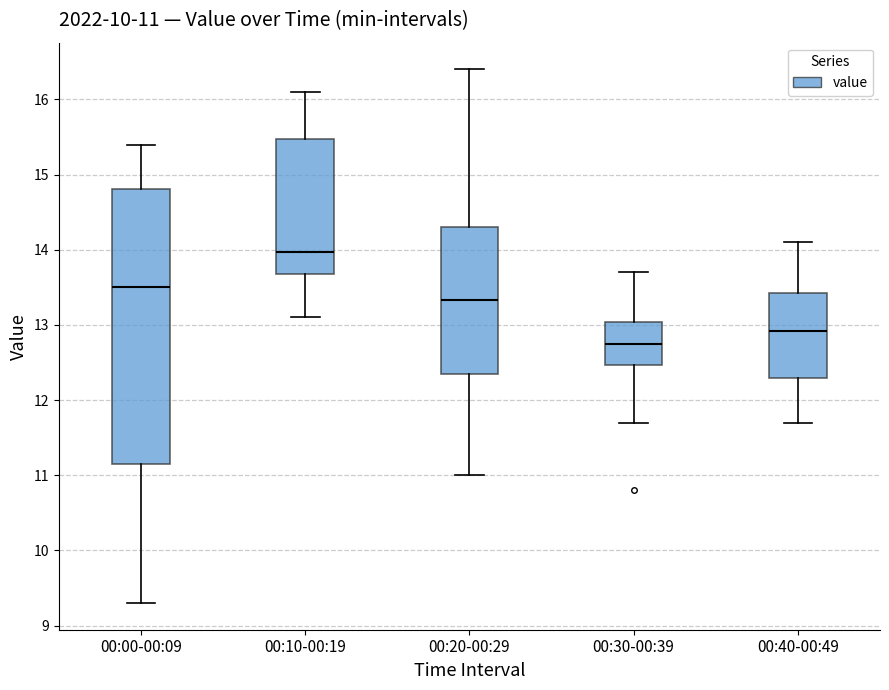

Which box has the highest median line?

00:10-00:19